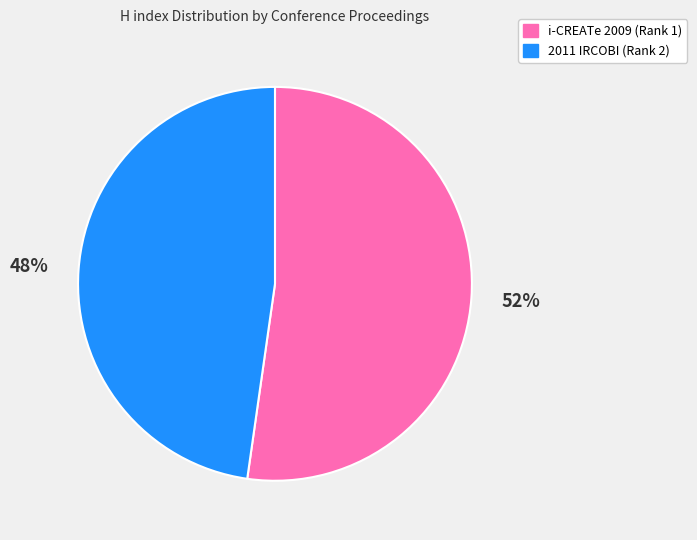

Which has a higher value, i-CREATe 2009 (Rank 1) or 2011 IRCOBI (Rank 2)?

i-CREATe 2009 (Rank 1)